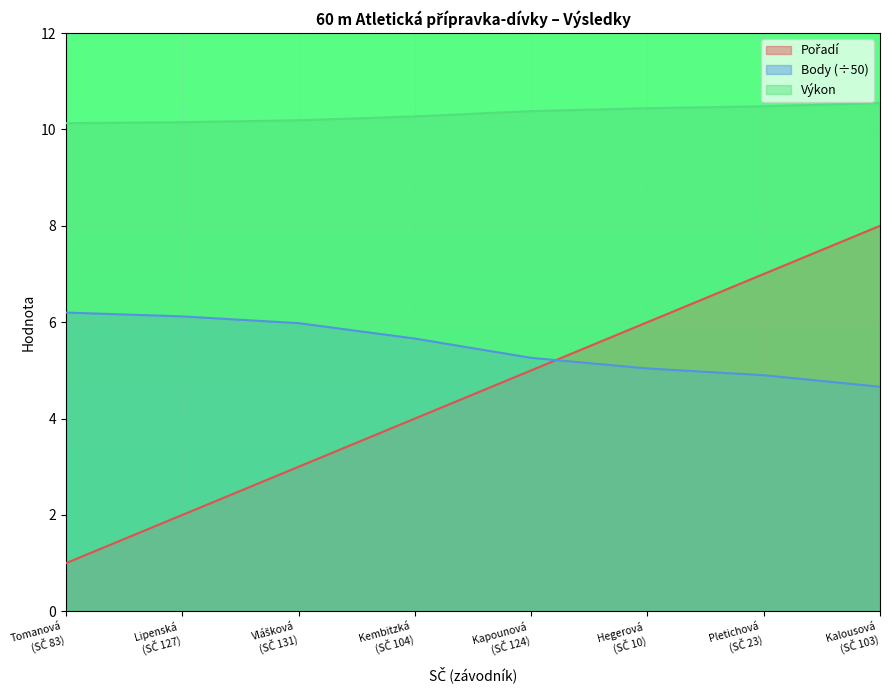

True or false: Výkon and Pořadí intersect in this chart.

False